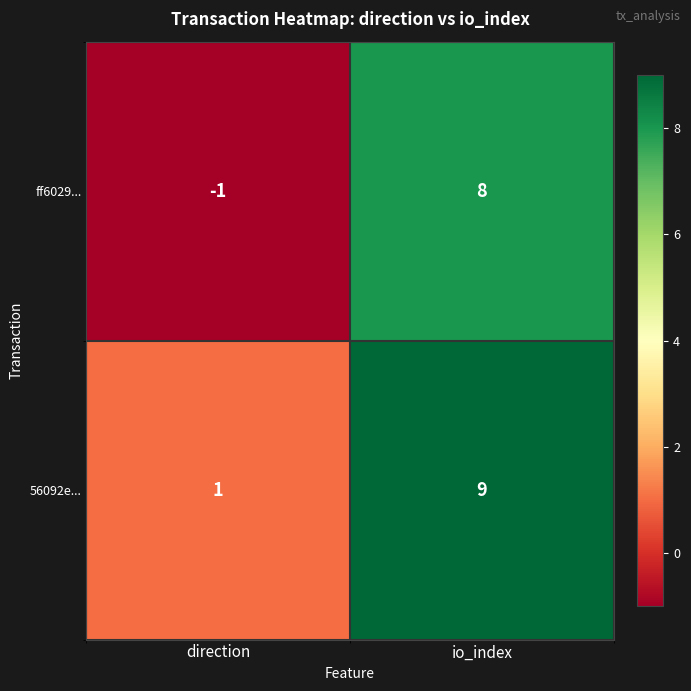

At which label is ff6029... closest to 3?

direction